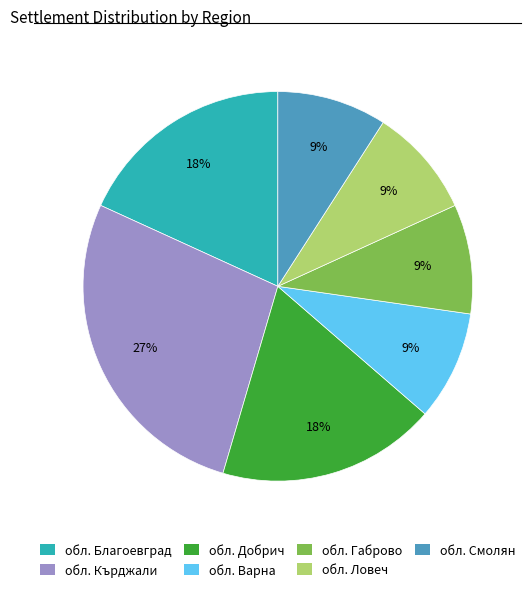

Is it true that обл. Варна is 2% of the pie?

False